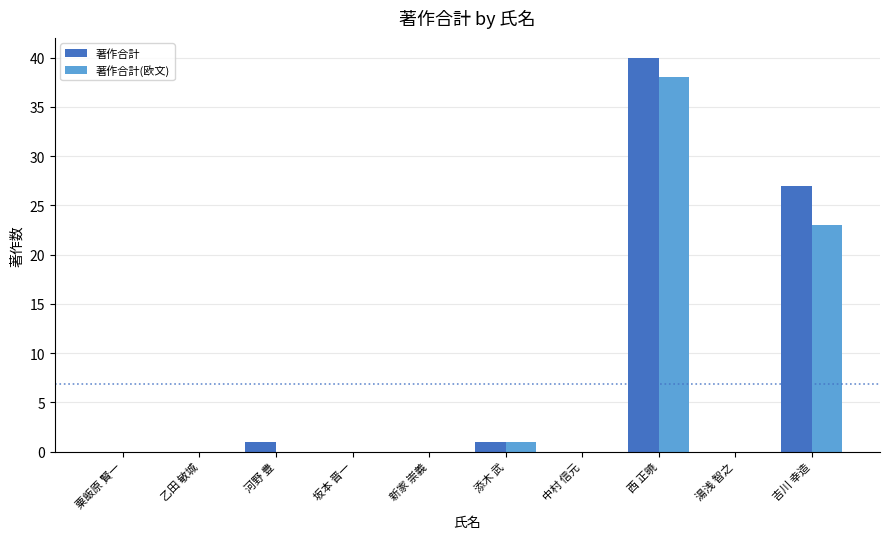

Between 乙田 敏城 and 吉川 幸造, which series saw the biggest shift?

著作合計